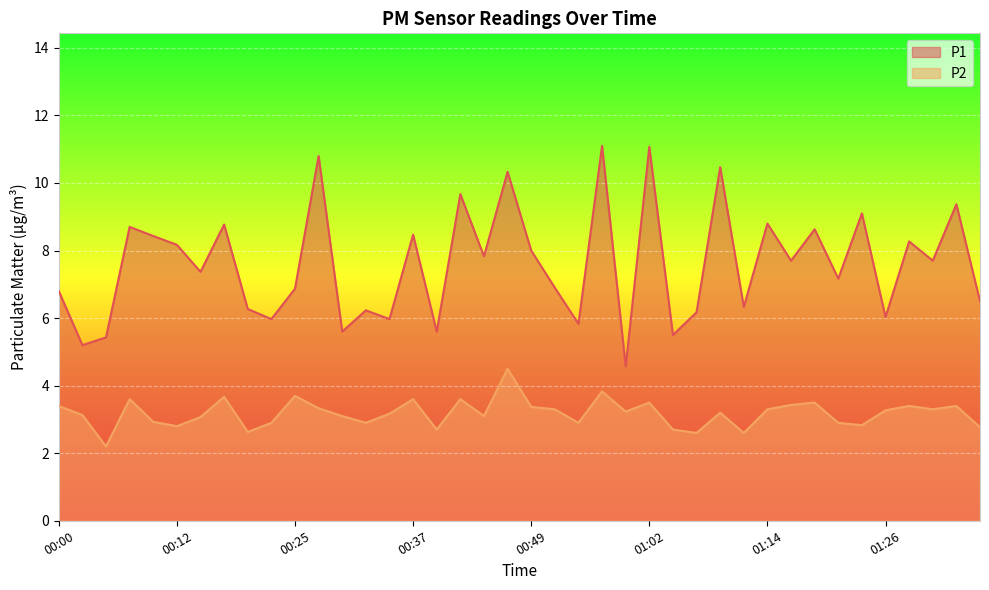

Reading right to left, transcribe all the data shown in this chart.

P1: 01:36=6.5	01:33=9.4	01:31=7.7	01:29=8.3	01:26=6.0	01:24=9.1	01:21=7.2	01:19=8.6	01:16=7.7	01:14=8.8	01:11=6.3	01:09=10.5	01:06=6.2	01:04=5.5	01:02=11.1	00:59=4.6	00:57=11.1	00:54=5.8	00:52=6.9	00:49=8.0	00:47=10.3	00:44=7.8	00:42=9.7	00:39=5.6	00:37=8.5	00:34=6.0	00:32=6.2	00:30=5.6	00:27=10.8	00:25=6.9	00:22=6.0	00:20=6.3	00:17=8.8	00:15=7.4	00:12=8.2	00:10=8.4	00:07=8.7	00:05=5.4	00:02=5.2	00:00=6.8
P2: 01:36=2.8	01:33=3.4	01:31=3.3	01:29=3.4	01:26=3.3	01:24=2.8	01:21=2.9	01:19=3.5	01:16=3.4	01:14=3.3	01:11=2.6	01:09=3.2	01:06=2.6	01:04=2.7	01:02=3.5	00:59=3.2	00:57=3.8	00:54=2.9	00:52=3.3	00:49=3.4	00:47=4.5	00:44=3.1	00:42=3.6	00:39=2.7	00:37=3.6	00:34=3.2	00:32=2.9	00:30=3.1	00:27=3.3	00:25=3.7	00:22=2.9	00:20=2.6	00:17=3.7	00:15=3.1	00:12=2.8	00:10=2.9	00:07=3.6	00:05=2.2	00:02=3.1	00:00=3.4